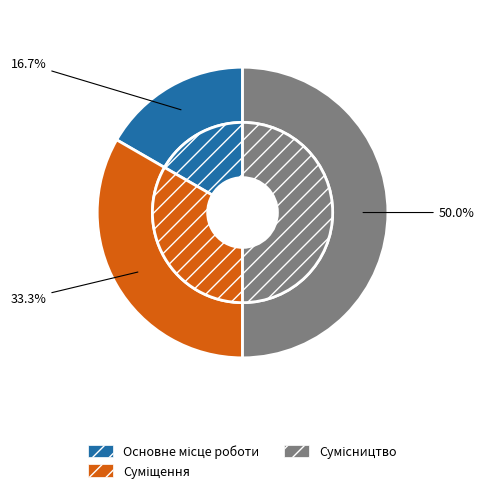

Which has a higher value, Суміщення or Основне місце роботи?

Суміщення